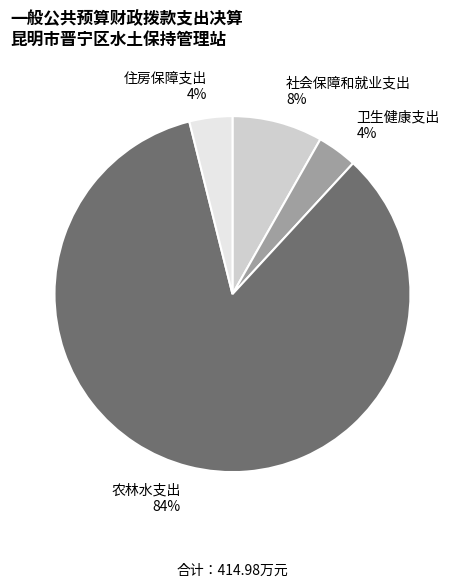

Is it true that 住房保障支出 is 4% of the pie?

True